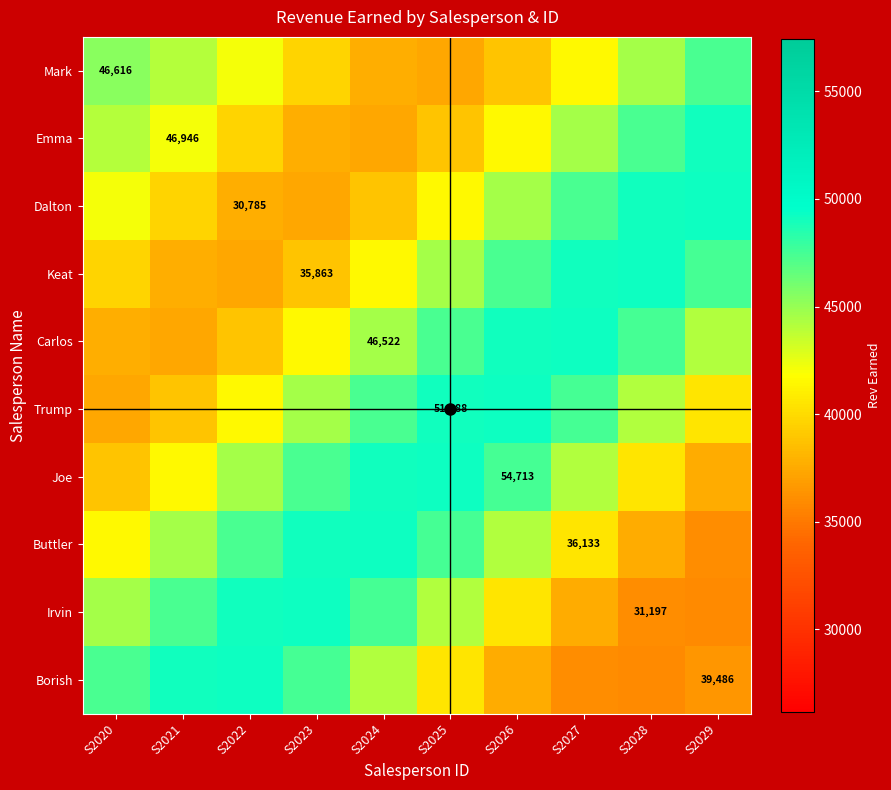

Rank the series at S2026 from lowest to highest value.

Borish, Mark, Irvin, Emma, Buttler, Dalton, Keat, Joe, Carlos, Trump